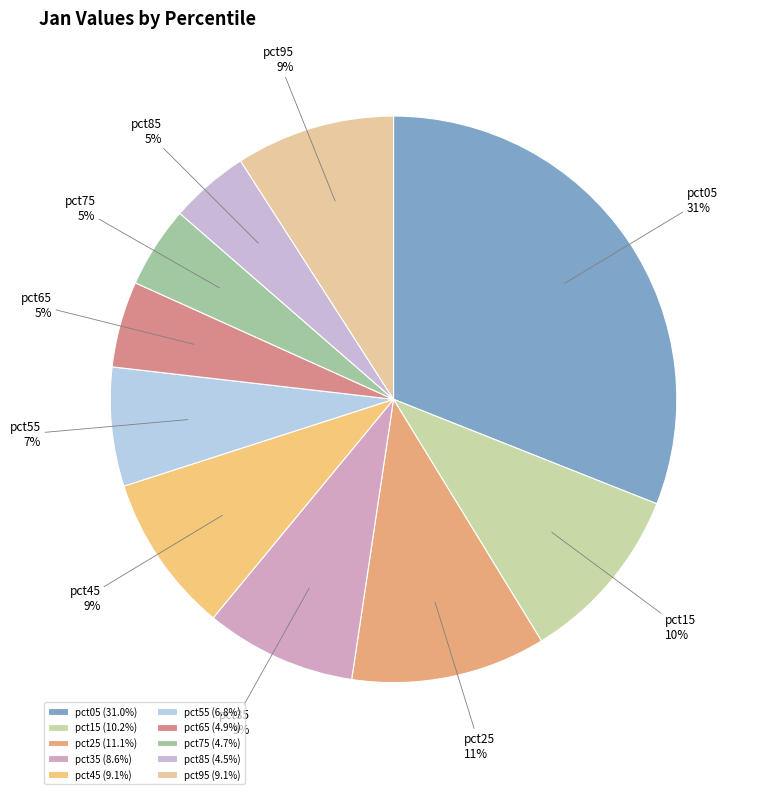

Is there any slice that represents more than half of the pie?

No